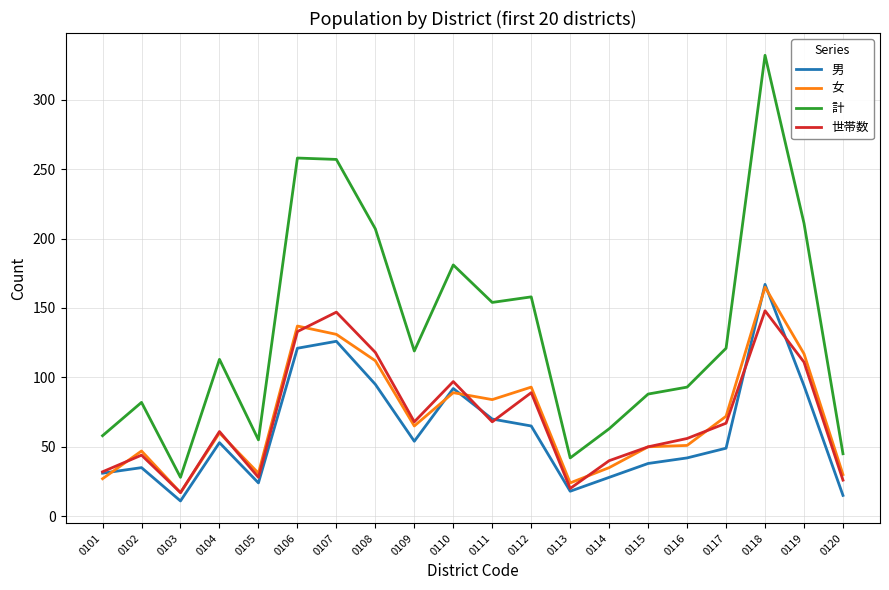

Which series has the largest total across all categories?

計